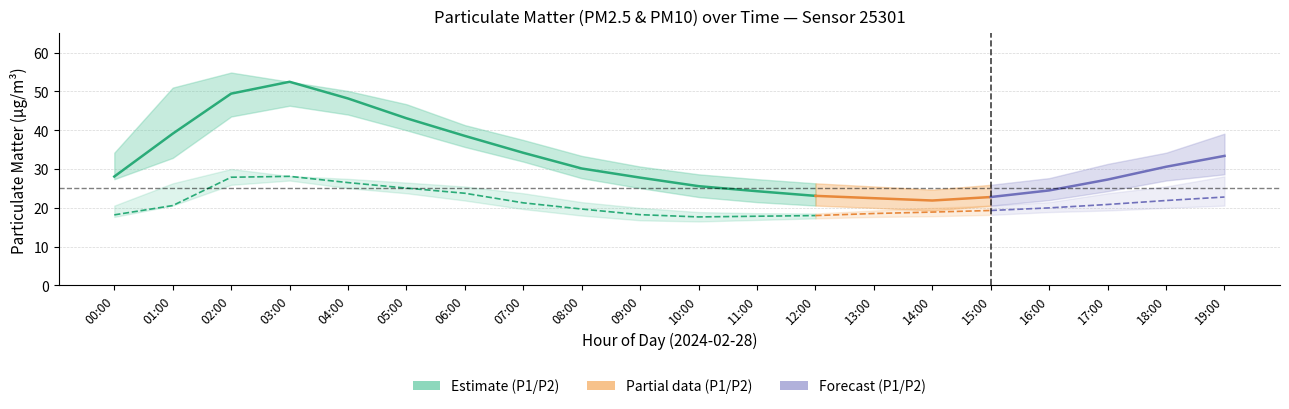

Is it true that P2_upper equals 20.6 at 00:00?

True